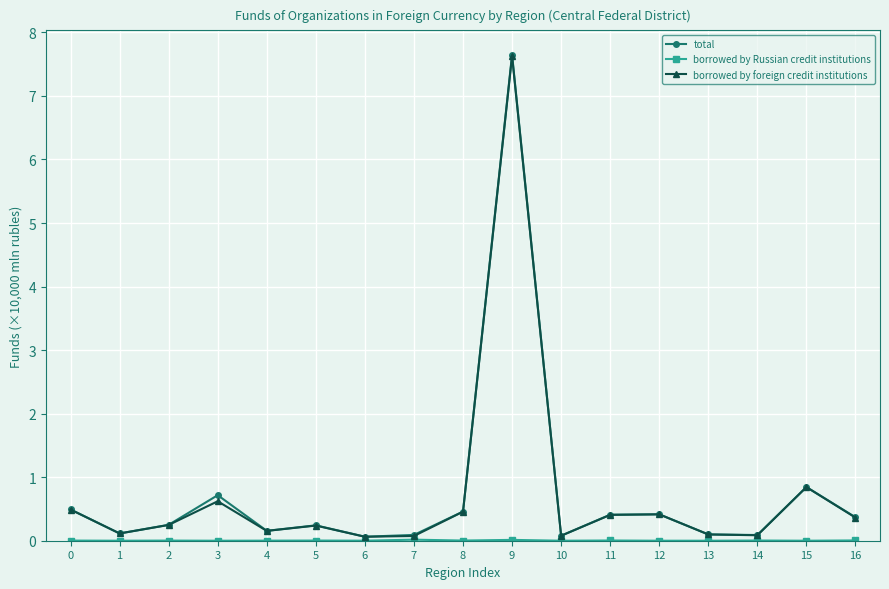

Which series has the widest spread of values?

total